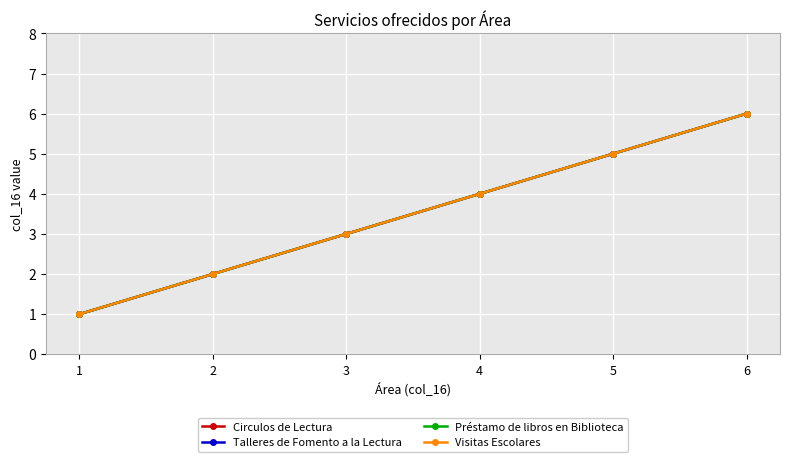

Is this an area chart (filled region under the line)?

No